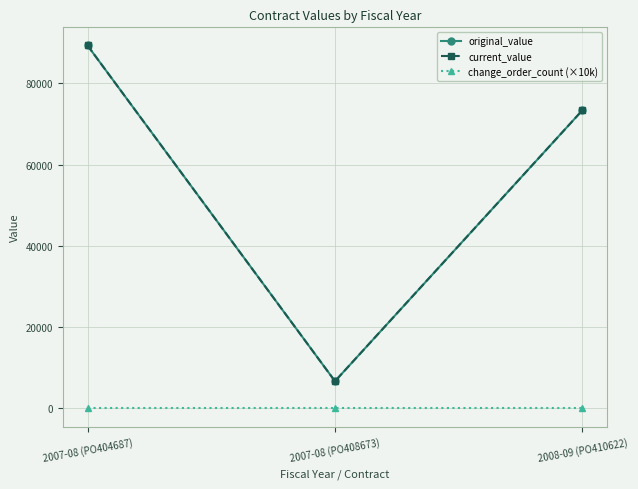

True or false: current_value has a value of 73370.2 at 2008-09 (PO410622).

True